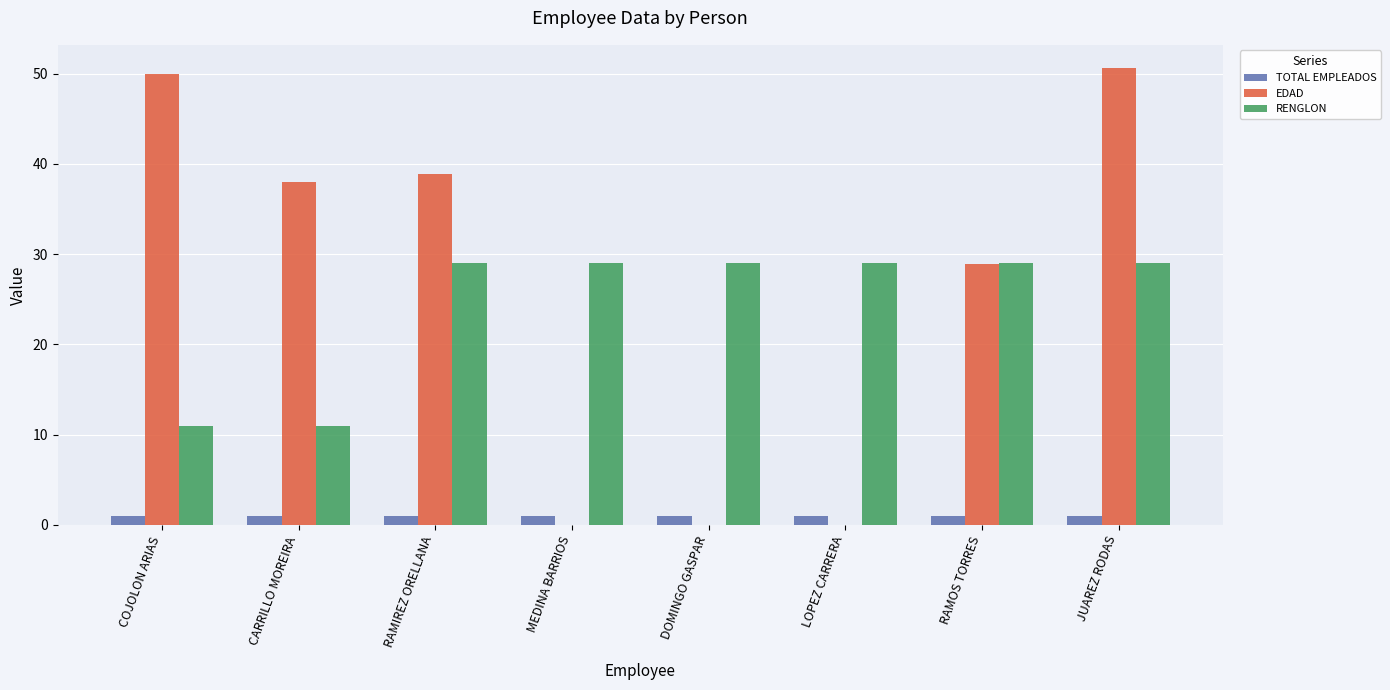

Where is EDAD nearest to the value 25?

RAMOS TORRES